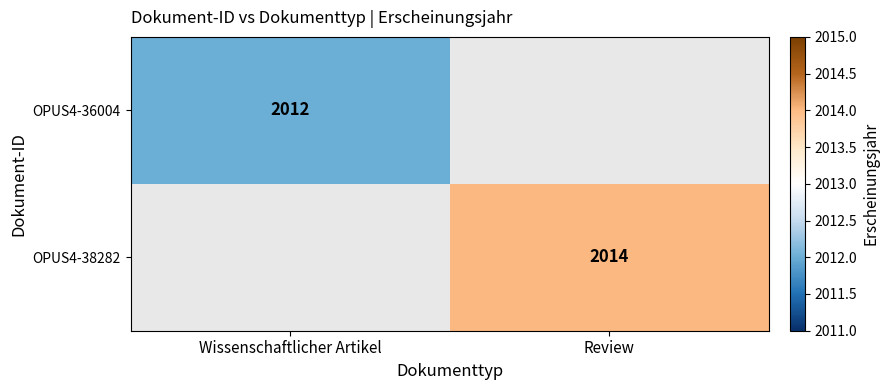

The OPUS4-38282 series shows 2014 at Review. True or false?

True